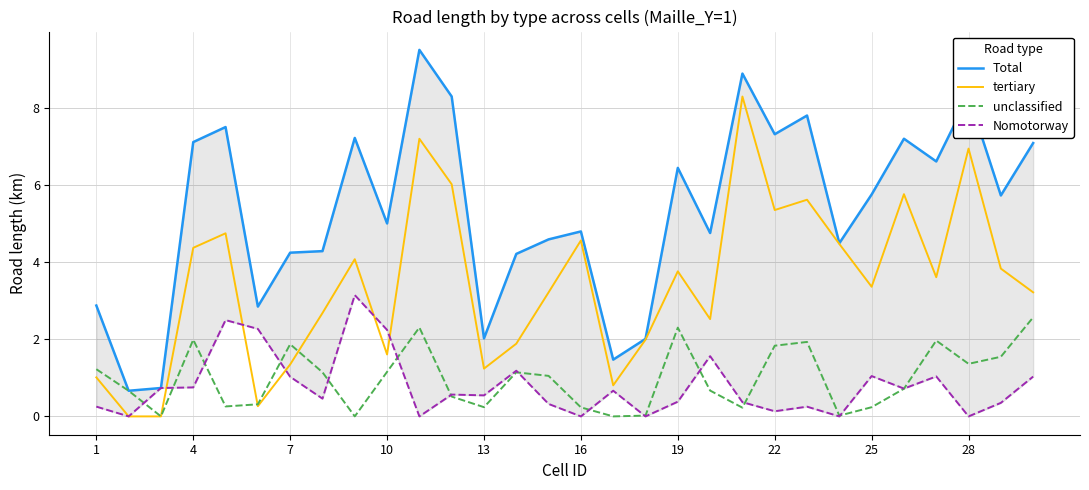

Which series has the largest total across all categories?

Total